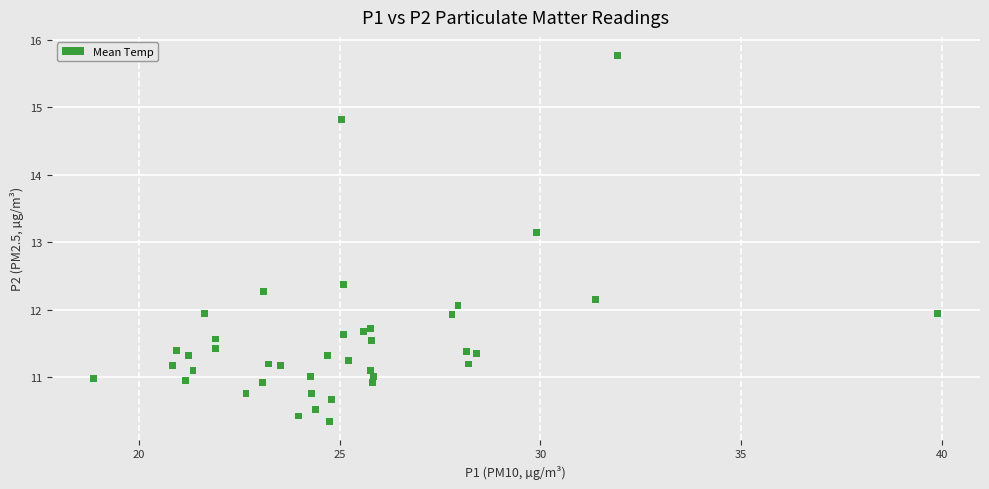

What Y value in the scatter plot is closest to 13?

13.2